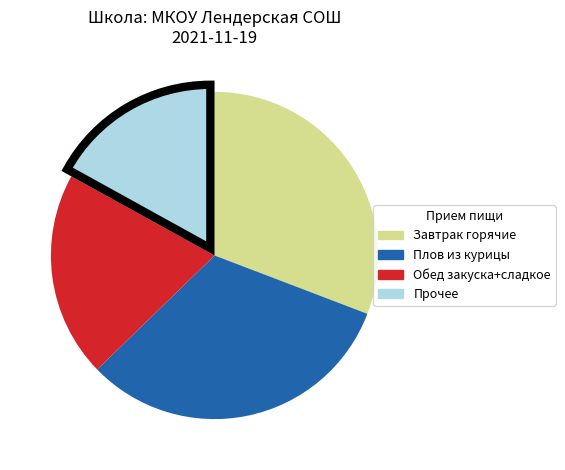

Is there any slice that represents more than half of the pie?

No